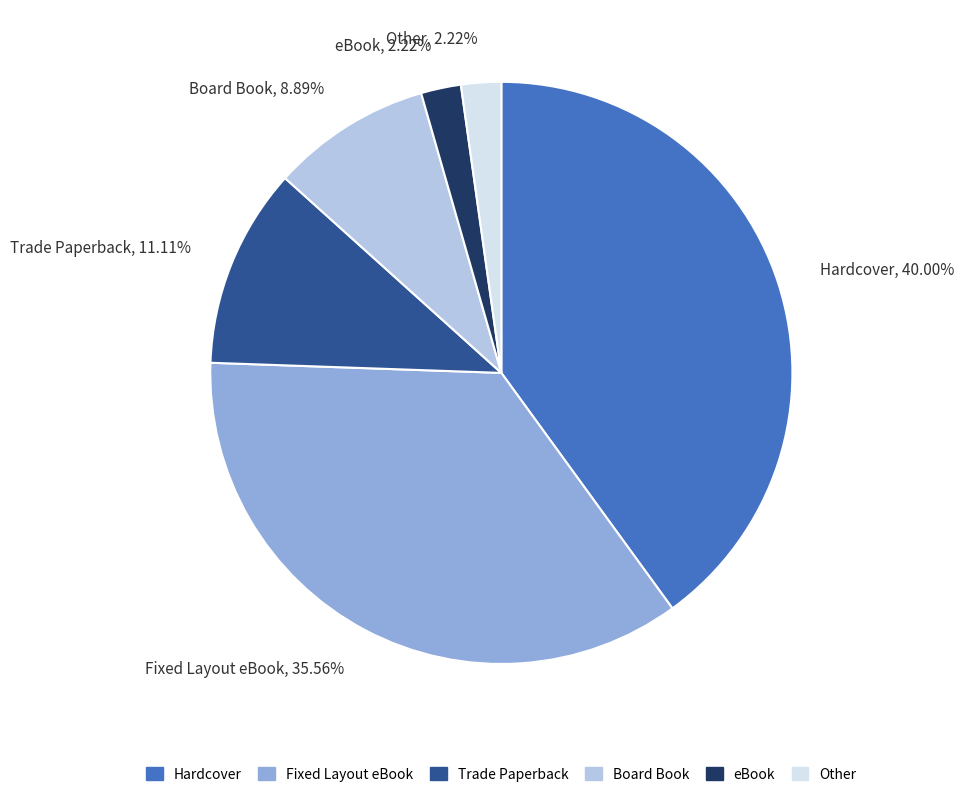

To the nearest percent, what portion does Fixed Layout eBook represent?

36%